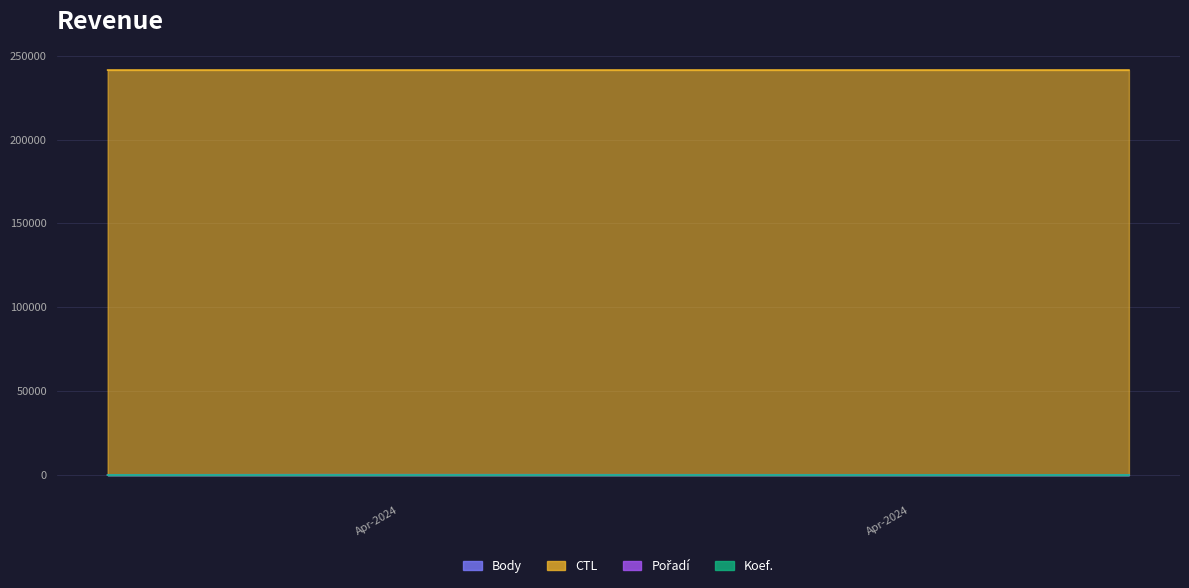

What is the difference between the highest and lowest values at 2024-05-01?

241405